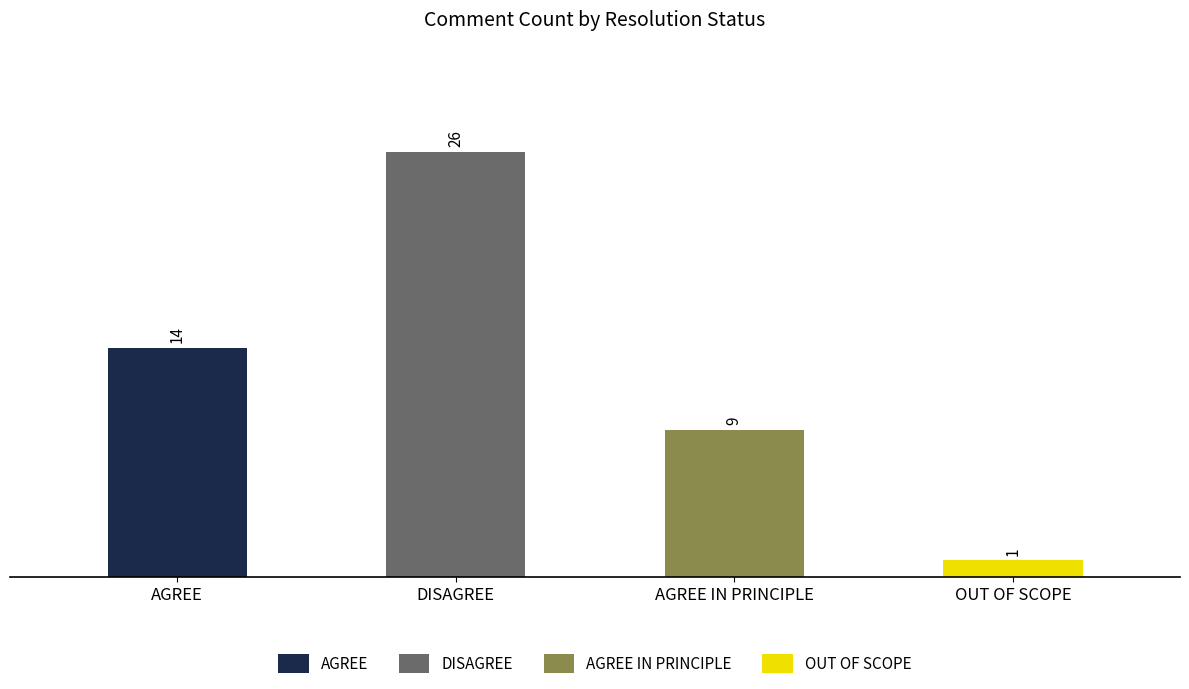

Count the number of categories in the chart.

4